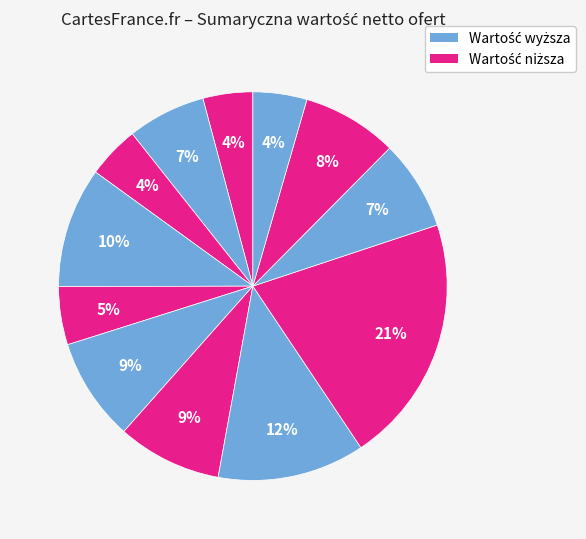

How many segments does this pie chart have?

12